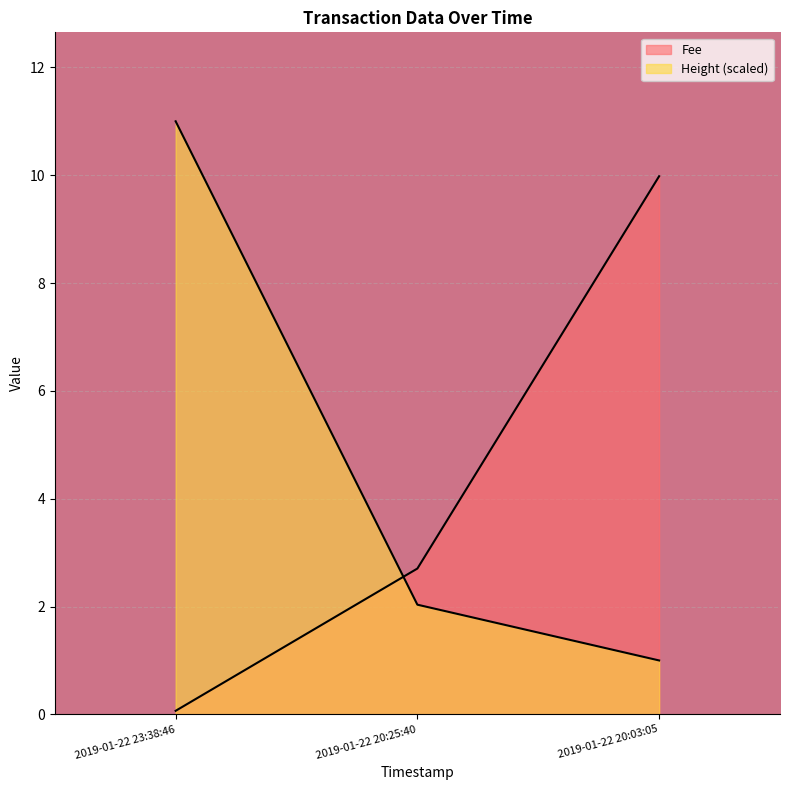

Where does the Fee series first go above 2?

2019-01-22 20:25:40